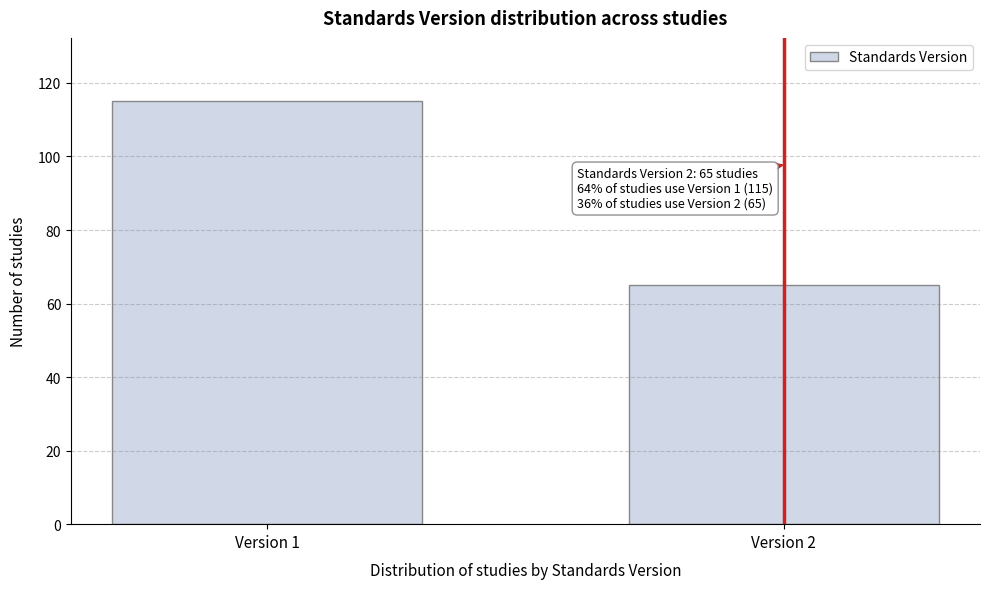

Reading left to right, what are all the values shown in this chart?

115	65